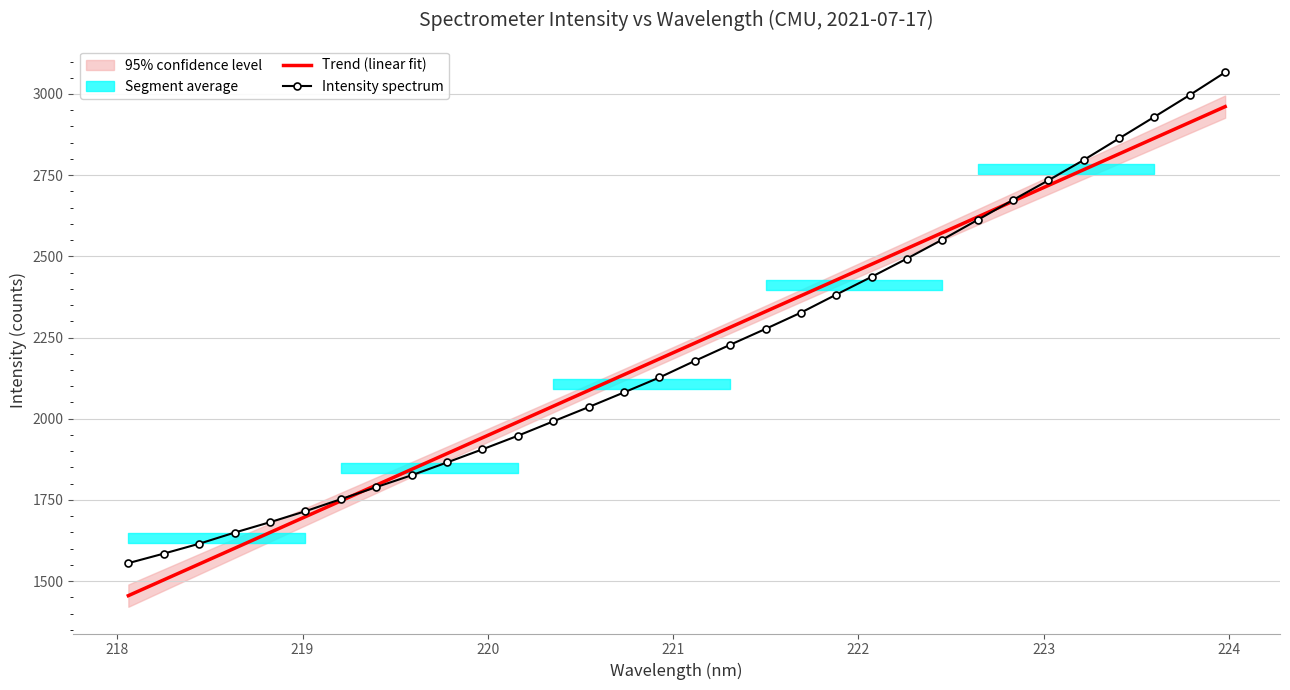

List the series in order of their overall mean, highest first.

Trend (linear fit), Intensity spectrum